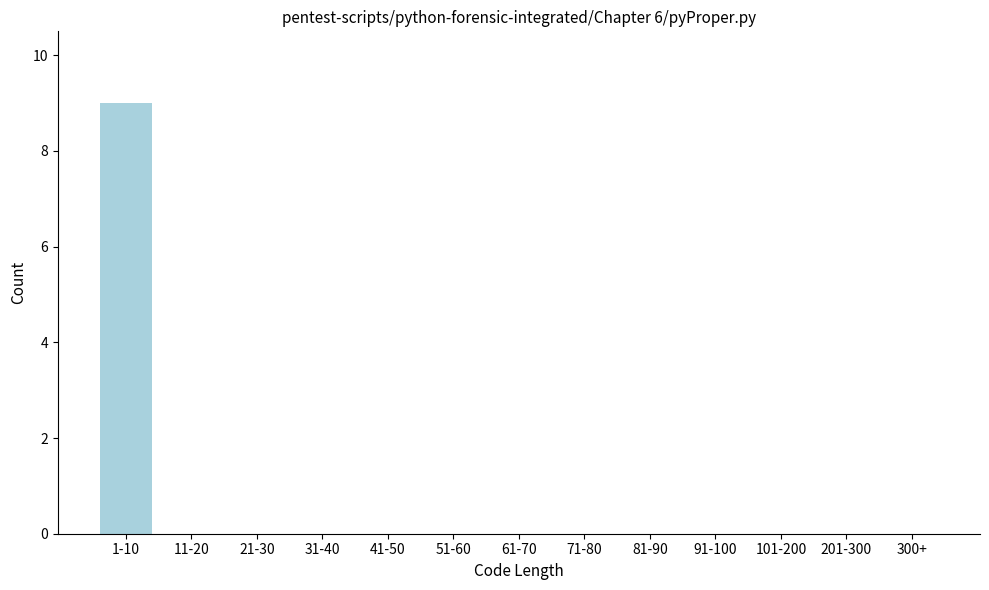

Reading right to left, transcribe all the data shown in this chart.

300+=0	201-300=0	101-200=0	91-100=0	81-90=0	71-80=0	61-70=0	51-60=0	41-50=0	31-40=0	21-30=0	11-20=0	1-10=9